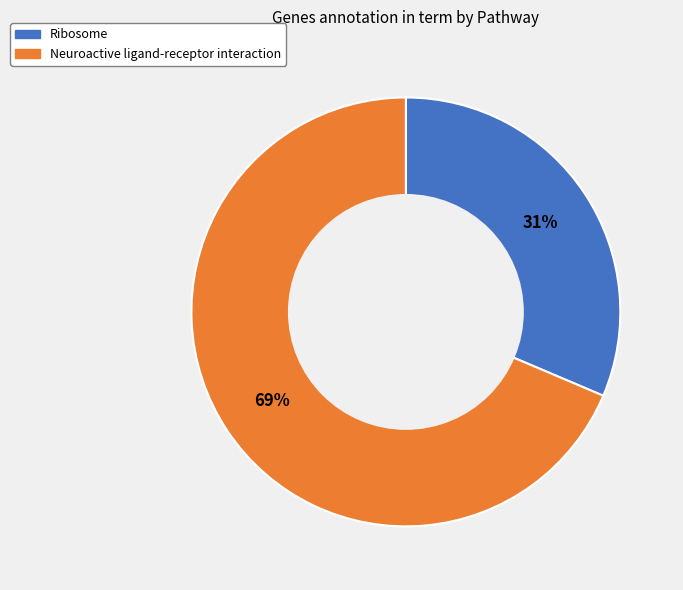

To the nearest percent, what portion does Ribosome represent?

31%